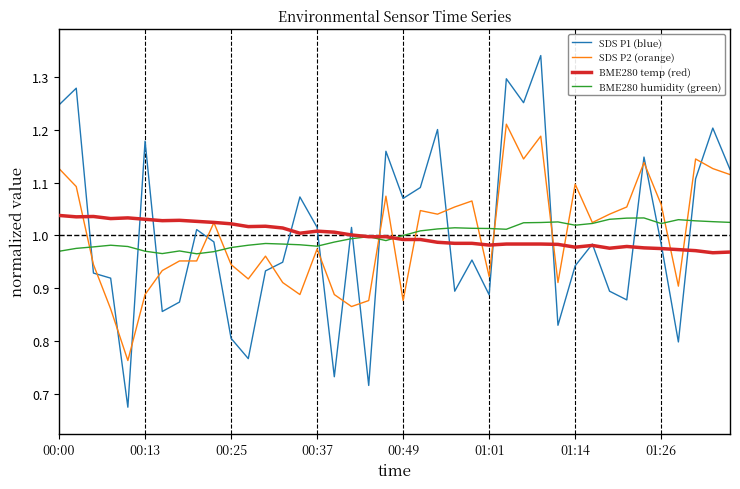

How many lines are shown in the chart?

4